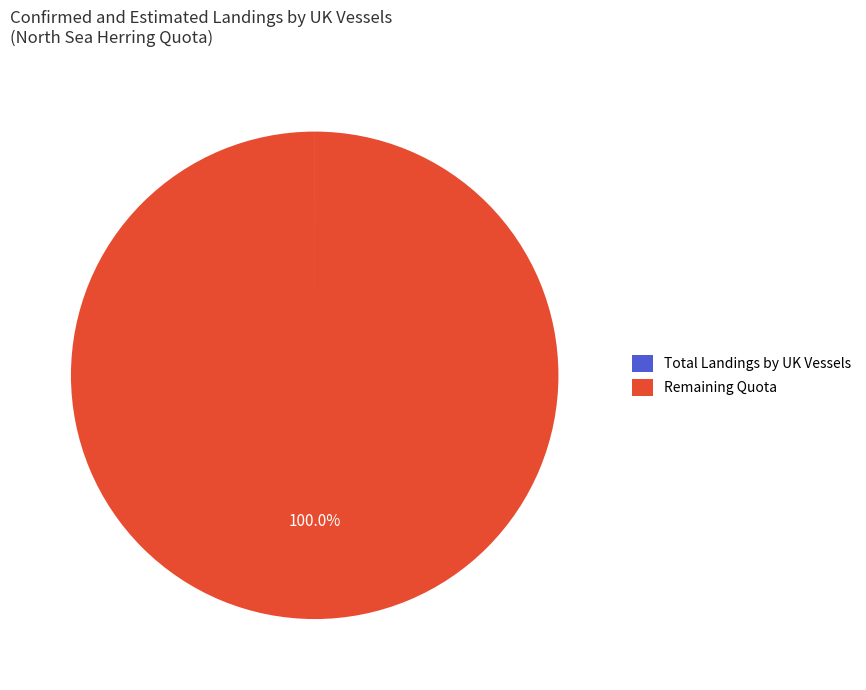

Is there a majority slice in this chart?

Yes